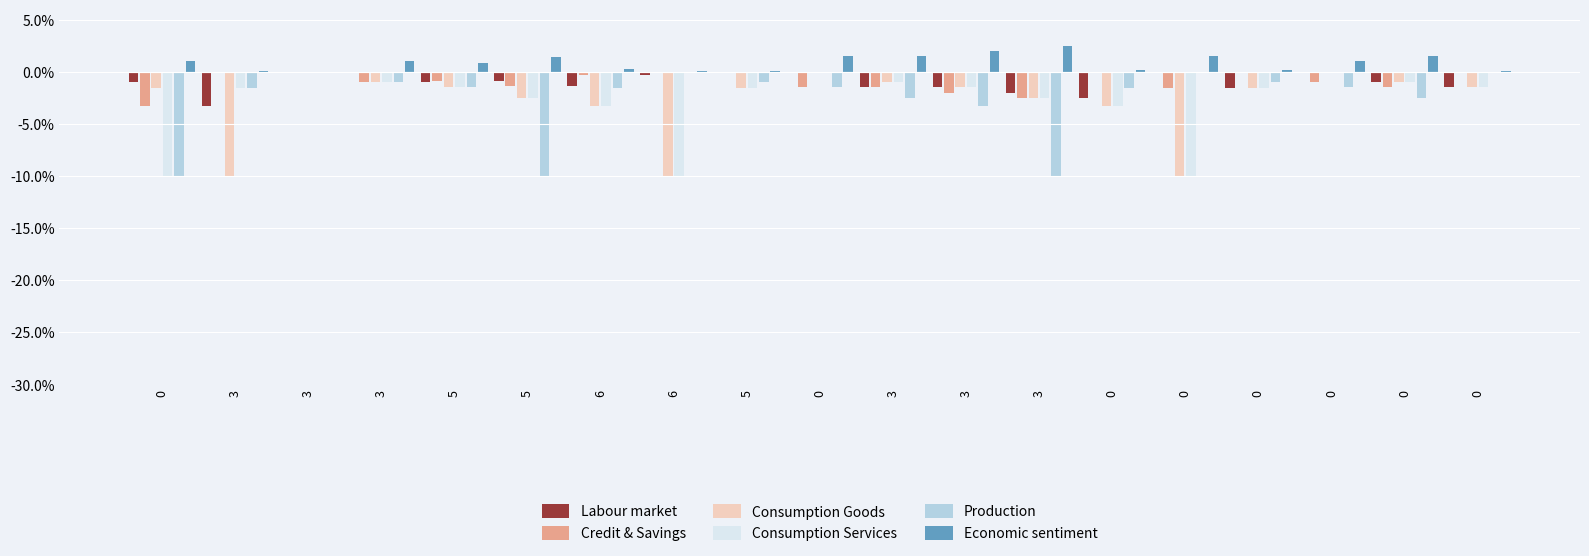

What is the label of the 4th bar from the left?

3